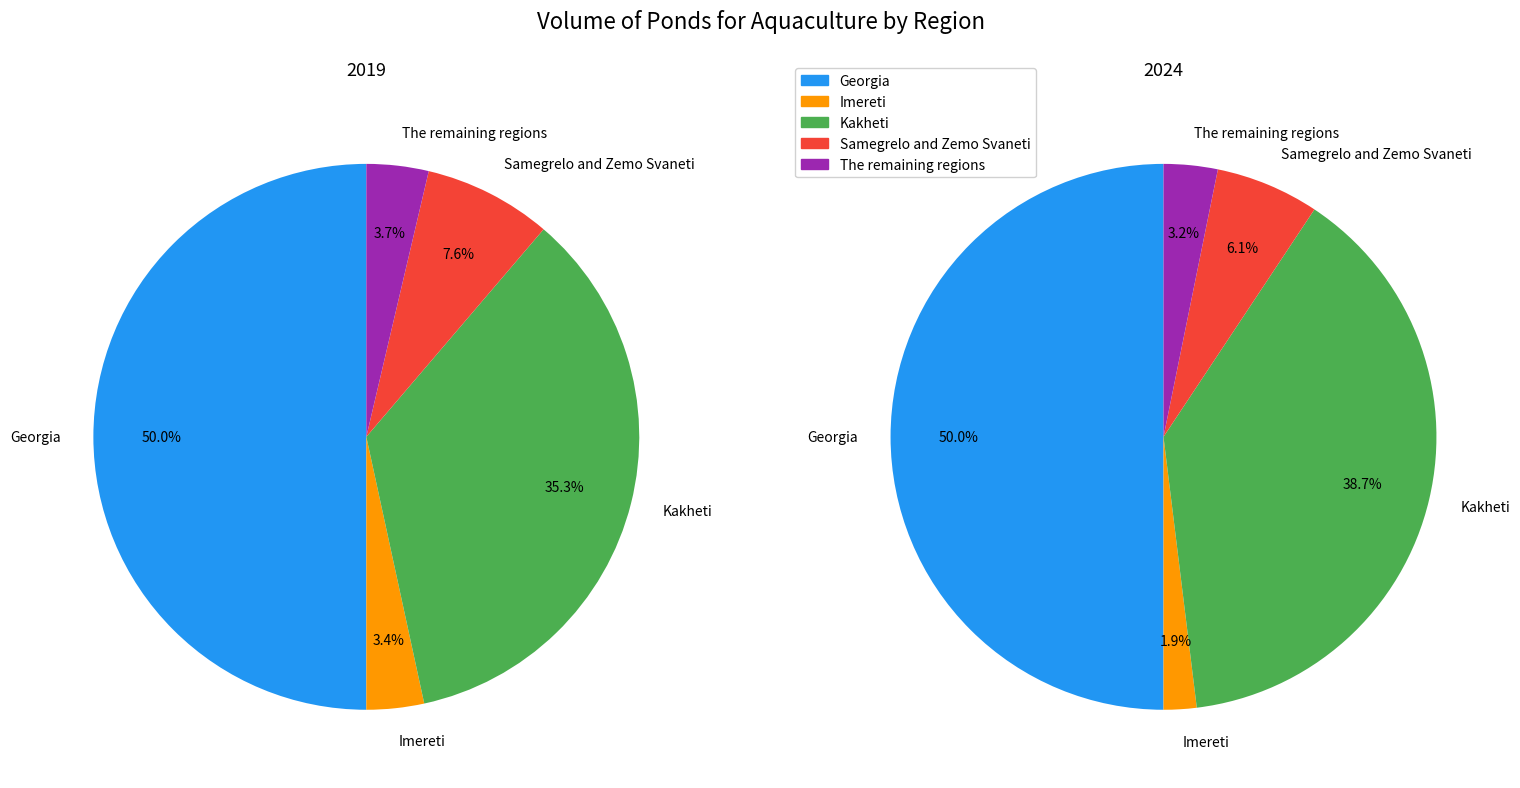

To the nearest percent, what is the combined percentage of Georgia and Samegrelo and Zemo Svaneti?

58%